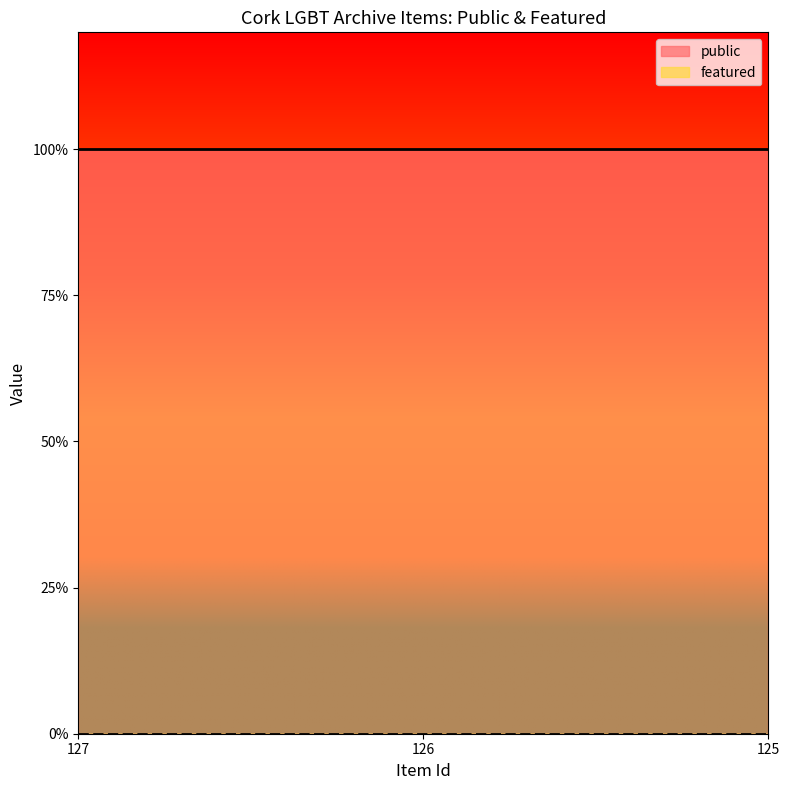

Between 127 and 125, which series saw the biggest shift?

public